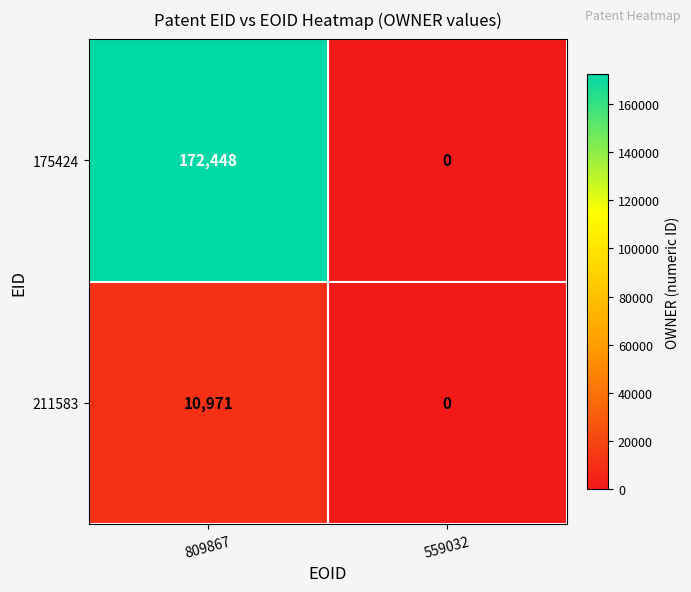

At which category is the sum across all series the highest?

809867